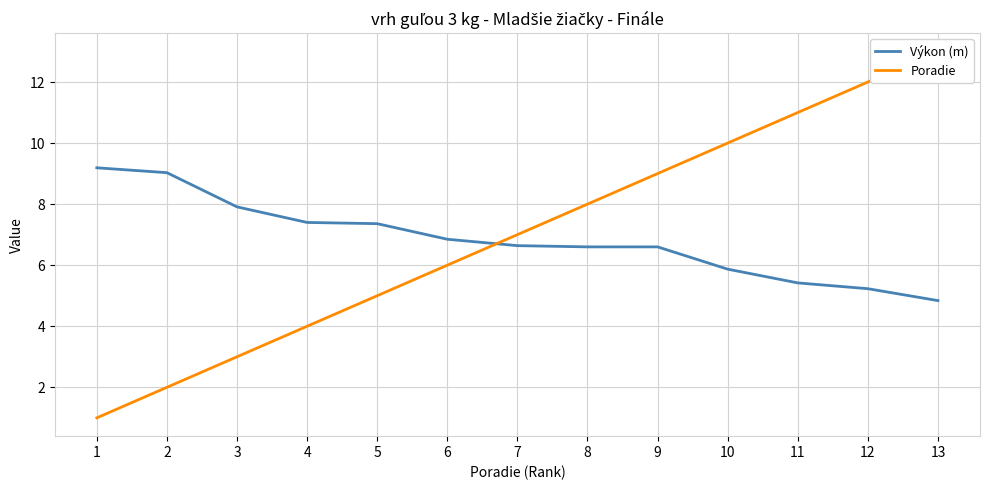

Rank the series by their maximum value, from highest to lowest.

Poradie, Výkon (m)